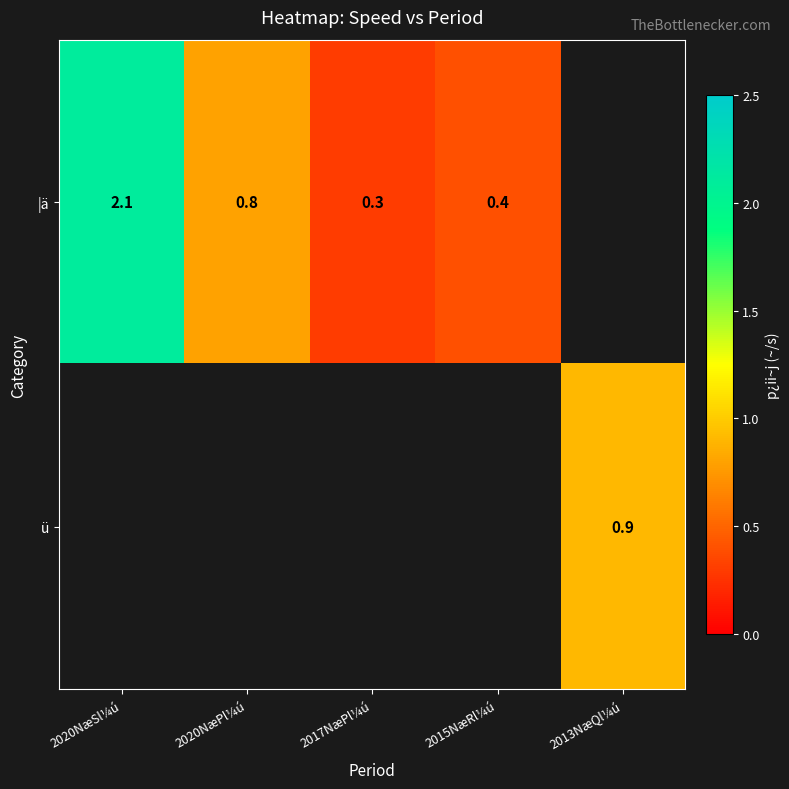

Is it true that |ä equals 0.7 at 2020NæSl¼ú?

False